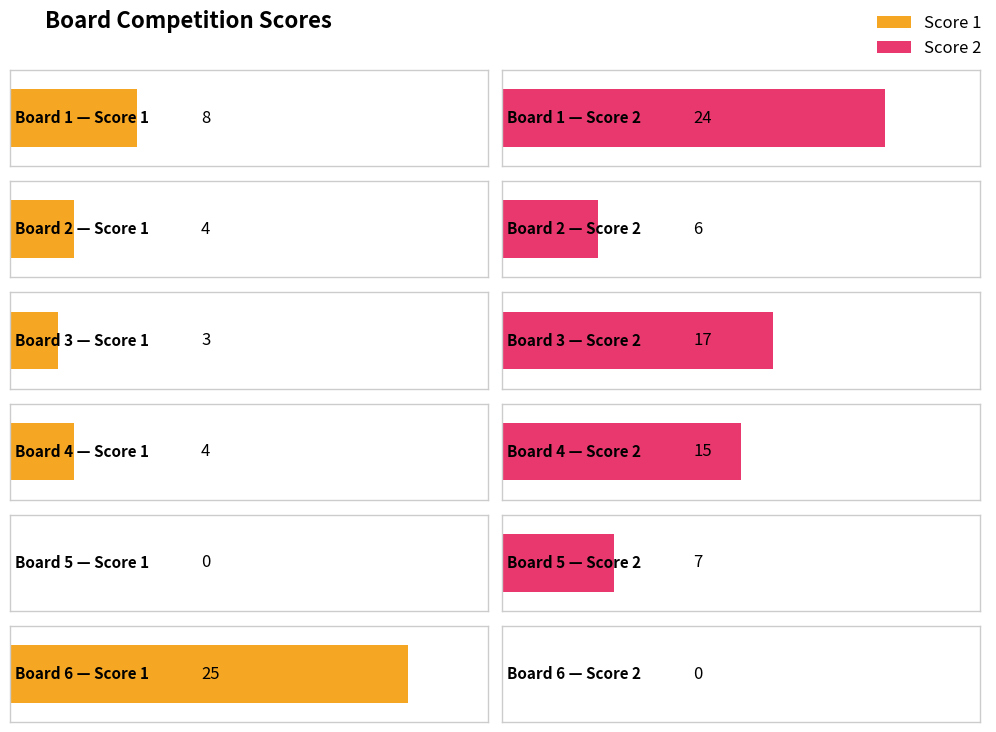

At Board 4, list the series in order from largest to smallest.

Score 2, Score 1